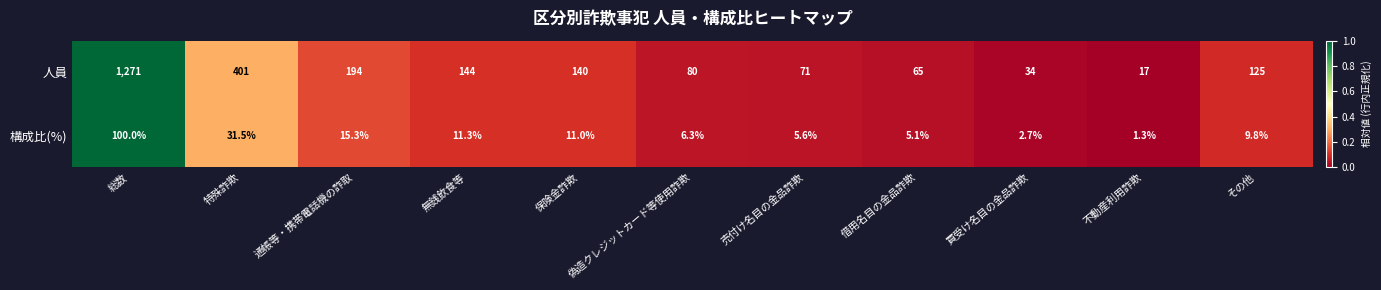

Count the number of categories in the chart.

11